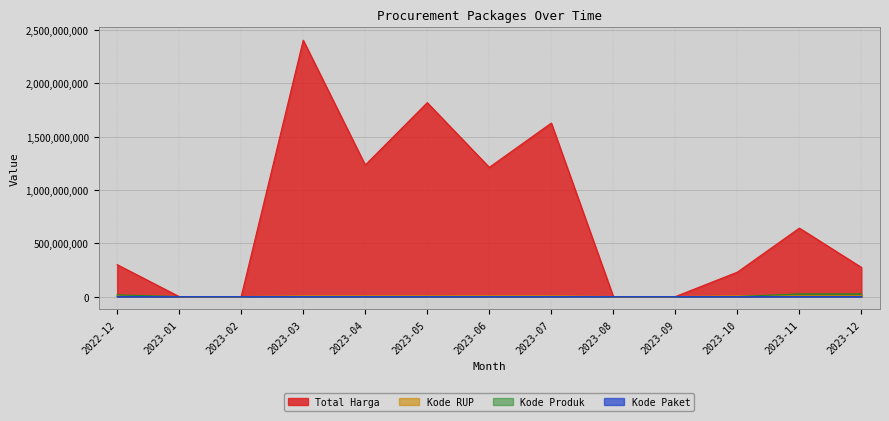

How many values in Total Harga are above zero?

9